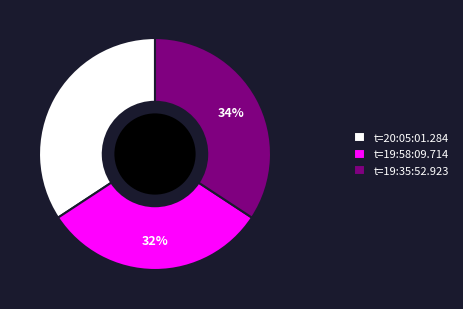

Is it true that t=19:58:09.714 is 32% of the pie?

True